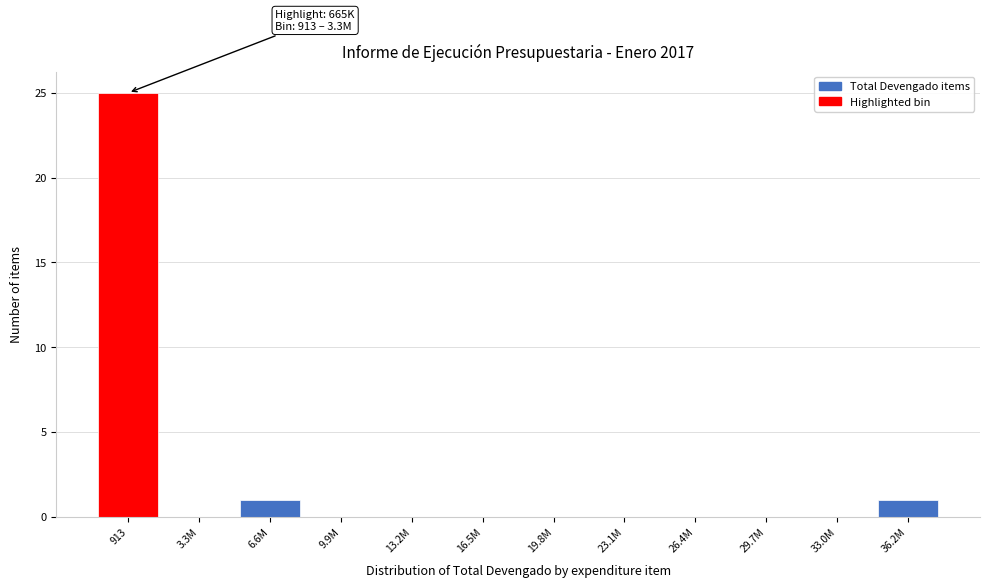

Reading right to left, list all the values displayed in this chart.

36.2M=1	33.0M=0	29.7M=0	26.4M=0	23.1M=0	19.8M=0	16.5M=0	13.2M=0	9.9M=0	6.6M=1	3.3M=0	913=25